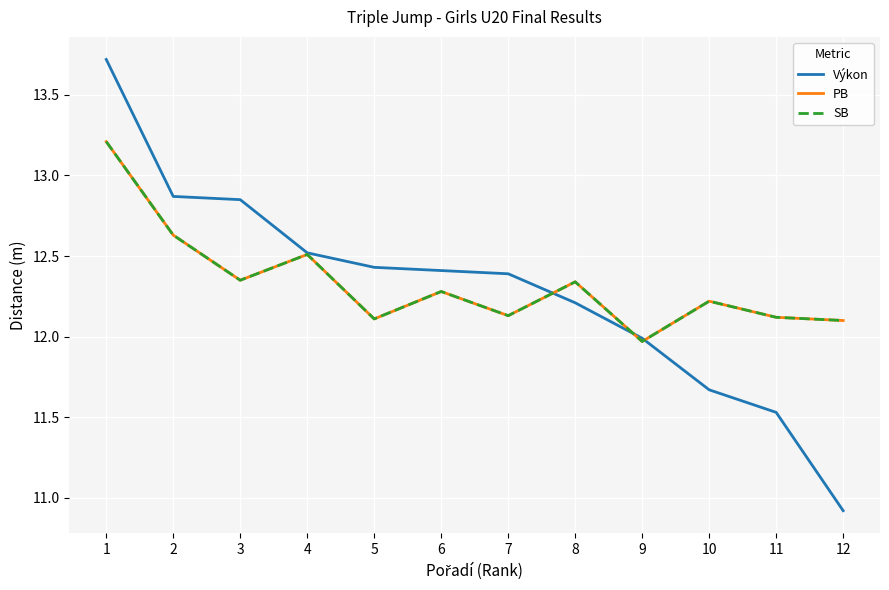

Is this an area chart (filled region under the line)?

No